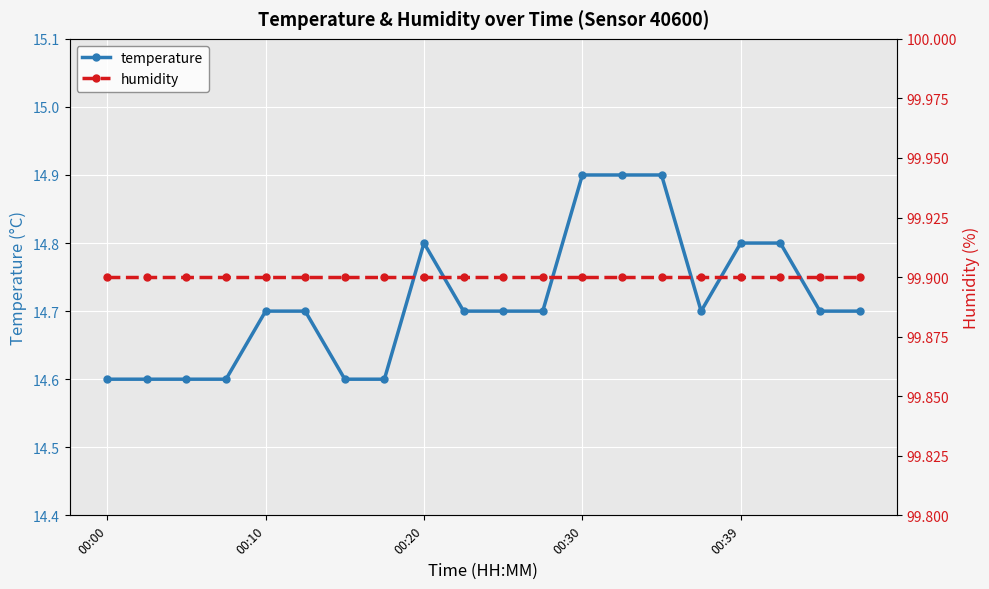

Reading left to right, what are all the values shown in this chart?

temperature: 14.6	14.6	14.6	14.6	14.7	14.7	14.6	14.6	14.8	14.7	14.7	14.7	14.9	14.9	14.9	14.7	14.8	14.8	14.7	14.7
humidity: 99.9	99.9	99.9	99.9	99.9	99.9	99.9	99.9	99.9	99.9	99.9	99.9	99.9	99.9	99.9	99.9	99.9	99.9	99.9	99.9